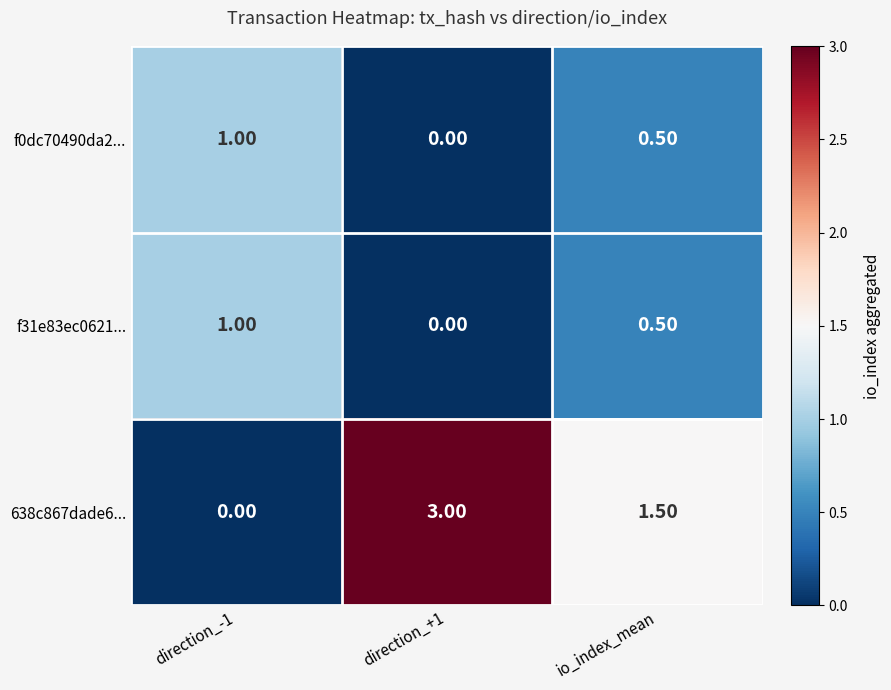

Between direction_+1 and io_index_mean, which series saw the biggest shift?

638c867dade6...